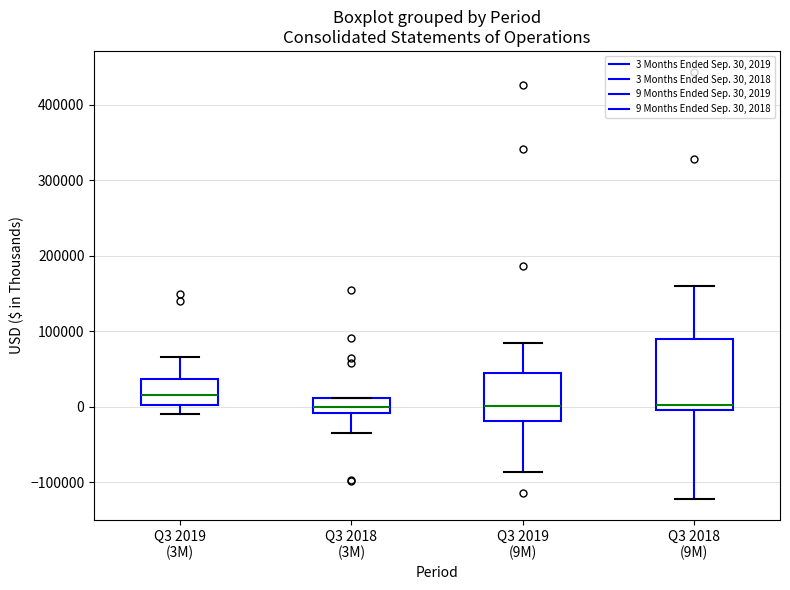

Which box's median line is the highest?

Q3 2019 (3M)